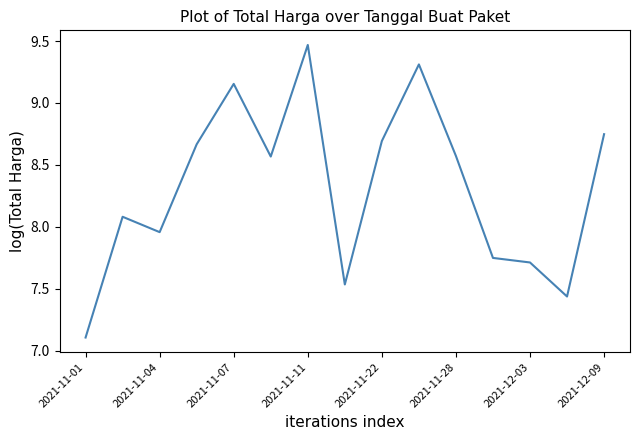

What is the difference between the maximum and minimum values?

2.4